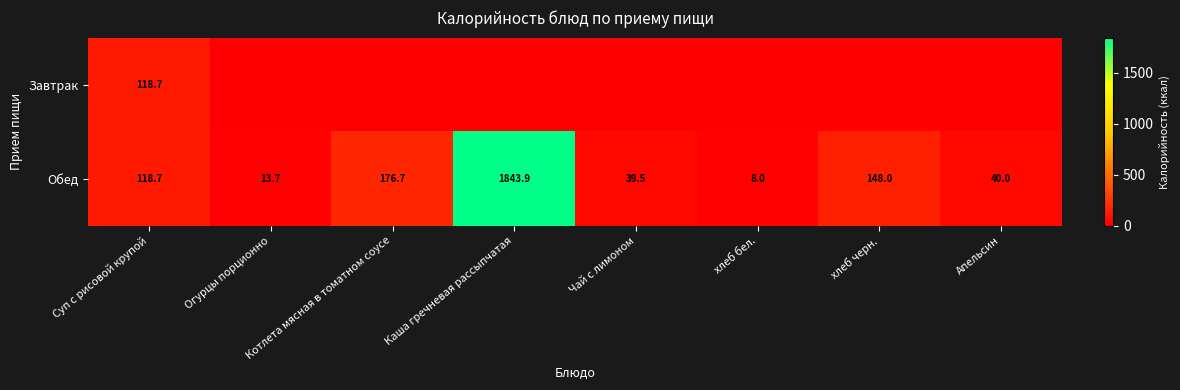

What is the maximum value for Обед?

1843.9